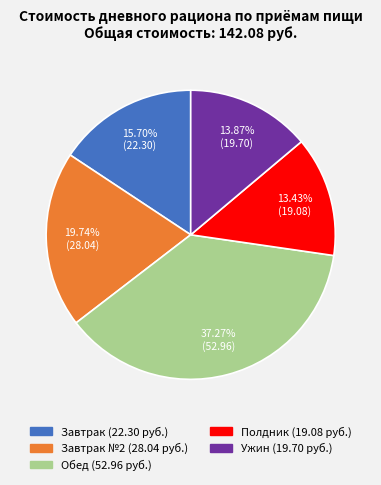

Is there a majority slice in this chart?

No